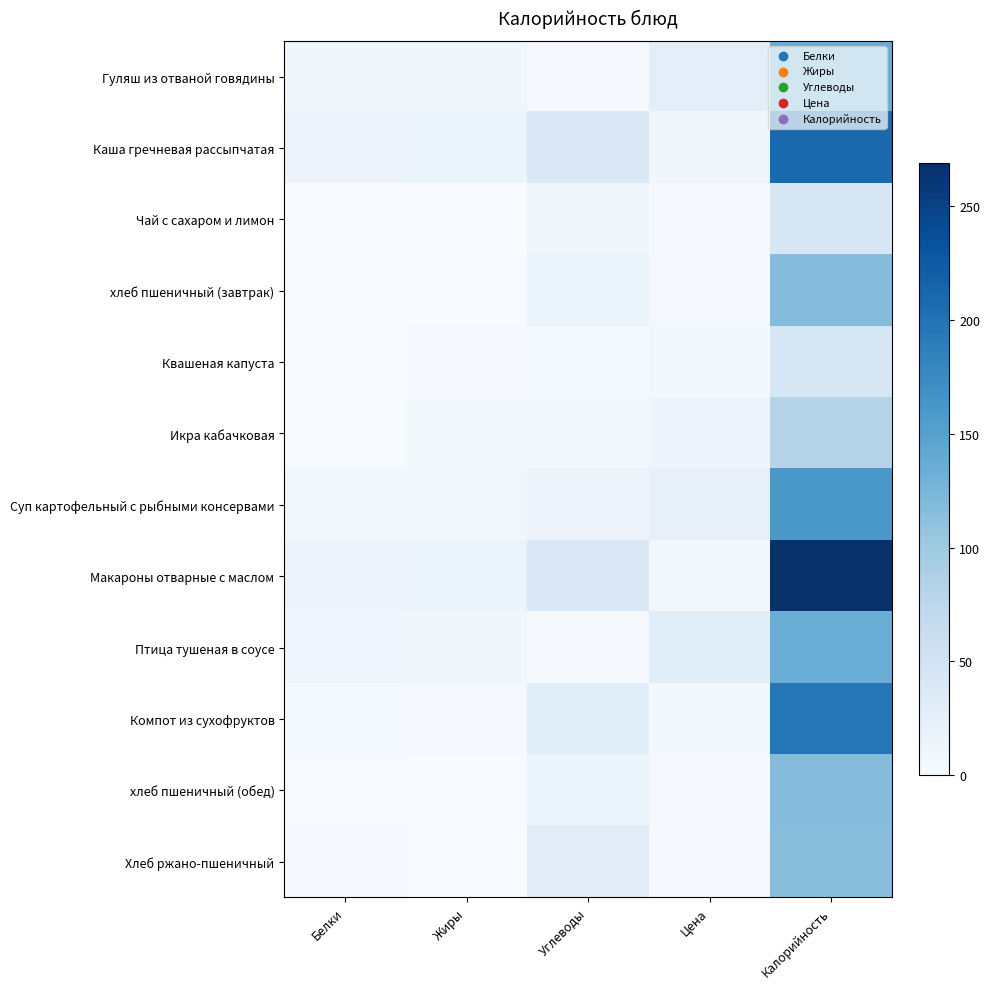

Reading left to right, transcribe all the data shown in this chart.

Гуляш из отваной говядины: Белки=9.7	Жиры=9.9	Углеводы=2.3	Цена=26.7	Калорийность=136.5
Каша гречневая рассыпчатая: Белки=15.0	Жиры=14.0	Углеводы=38.0	Цена=9.4	Калорийность=210.1
Чай с сахаром и лимон: Белки=1.0	Жиры=0.0	Углеводы=10.0	Цена=2.8	Калорийность=41.6
хлеб пшеничный (завтрак): Белки=2.0	Жиры=0.0	Углеводы=14.0	Цена=2.7	Калорийность=117.0
Квашеная капуста: Белки=0.8	Жиры=2.5	Углеводы=4.1	Цена=6.8	Калорийность=44.0
Икра кабачковая: Белки=0.9	Жиры=5.2	Углеводы=7.9	Цена=12.7	Калорийность=81.9
Суп картофельный с рыбными консервами: Белки=8.0	Жиры=8.0	Углеводы=13.0	Цена=21.8	Калорийность=161.0
Макароны отварные с маслом: Белки=15.0	Жиры=14.0	Углеводы=38.0	Цена=6.6	Калорийность=269.0
Птица тушеная в соусе: Белки=11.5	Жиры=8.6	Углеводы=2.9	Цена=28.7	Калорийность=134.7
Компот из сухофруктов: Белки=3.6	Жиры=2.7	Углеводы=29.2	Цена=4.3	Калорийность=196.4
хлеб пшеничный (обед): Белки=2.0	Жиры=0.0	Углеводы=14.0	Цена=2.7	Калорийность=117.0
Хлеб ржано-пшеничный: Белки=3.0	Жиры=1.0	Углеводы=30.0	Цена=2.5	Калорийность=115.0